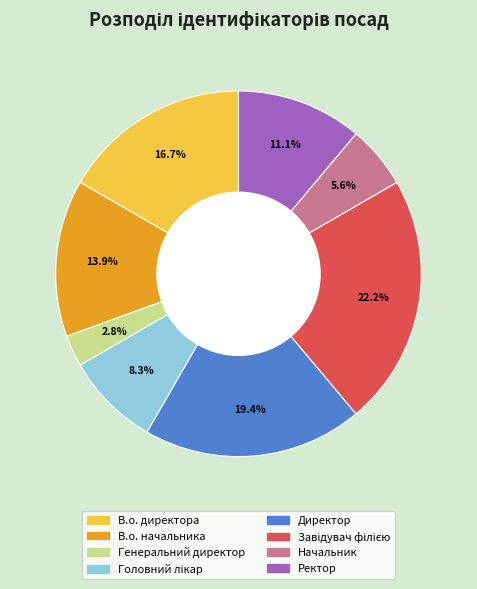

Is there any slice that represents more than half of the pie?

No